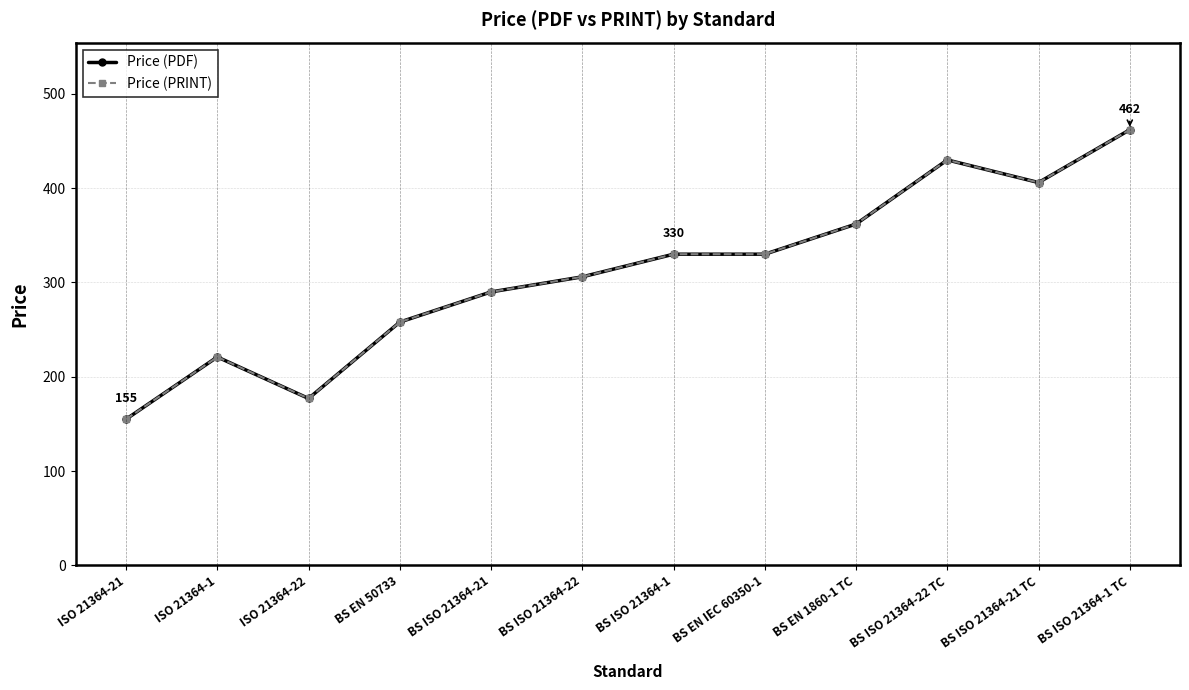

True or false: Price (PRINT) has a value of 254 at ISO 21364-22.

False